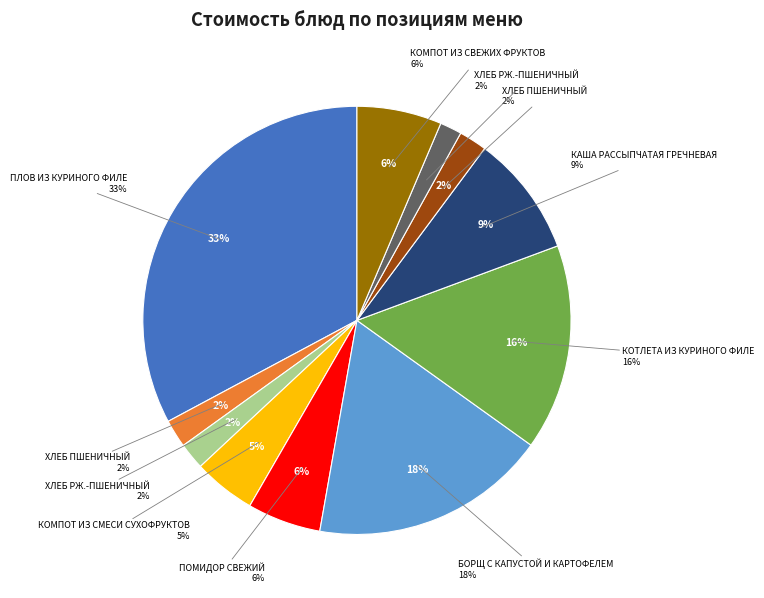

How much of the chart is everything except ХЛЕБ ПШЕНИЧНЫЙ (Обед)?

97.9%